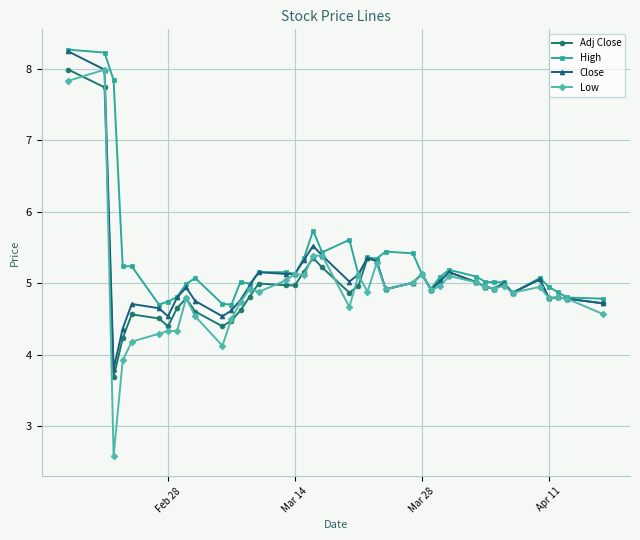

What is the value of the High point at the 14th from the left?

5.0